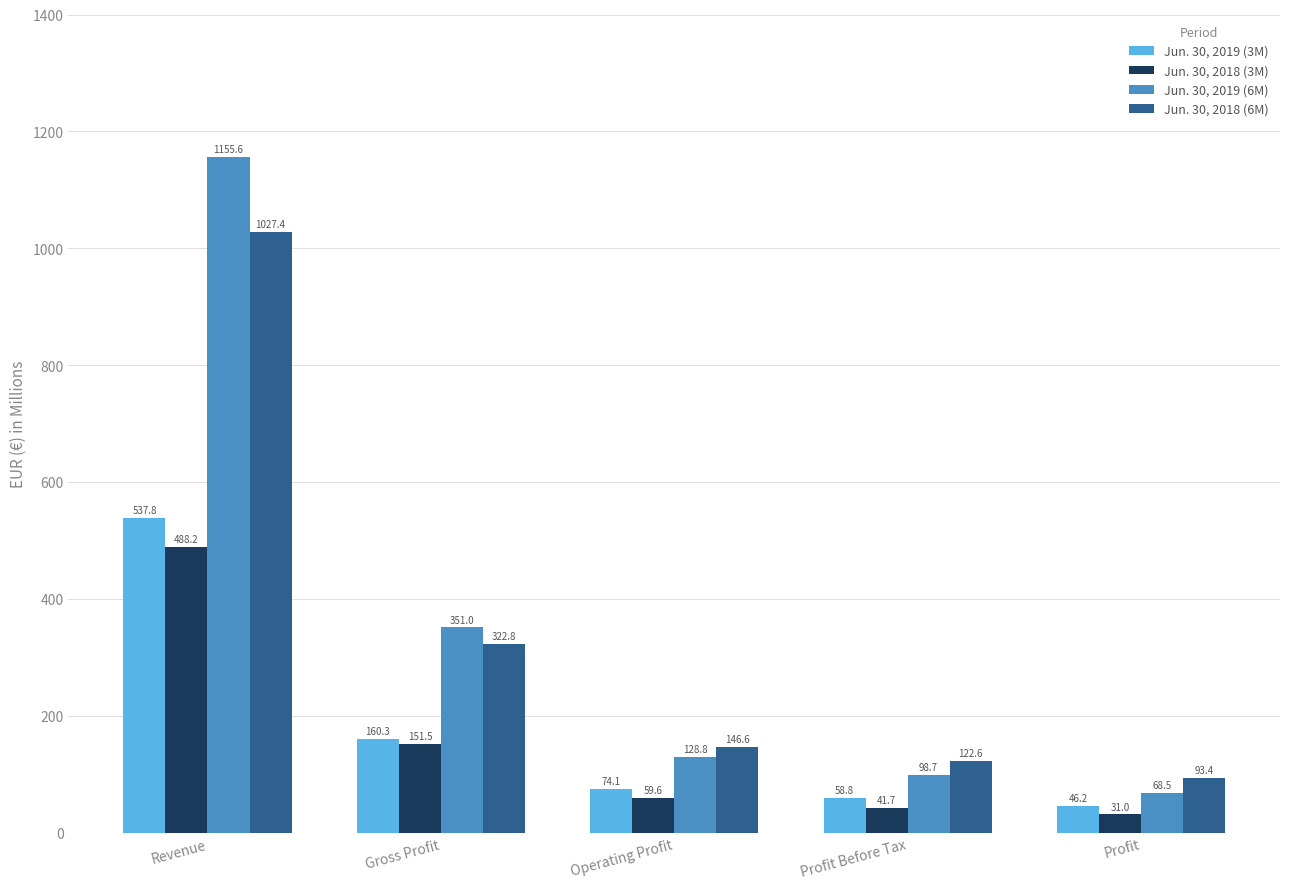

What is the difference between the maximum and minimum values in the Jun. 30, 2019 (6M) series?

1087.1